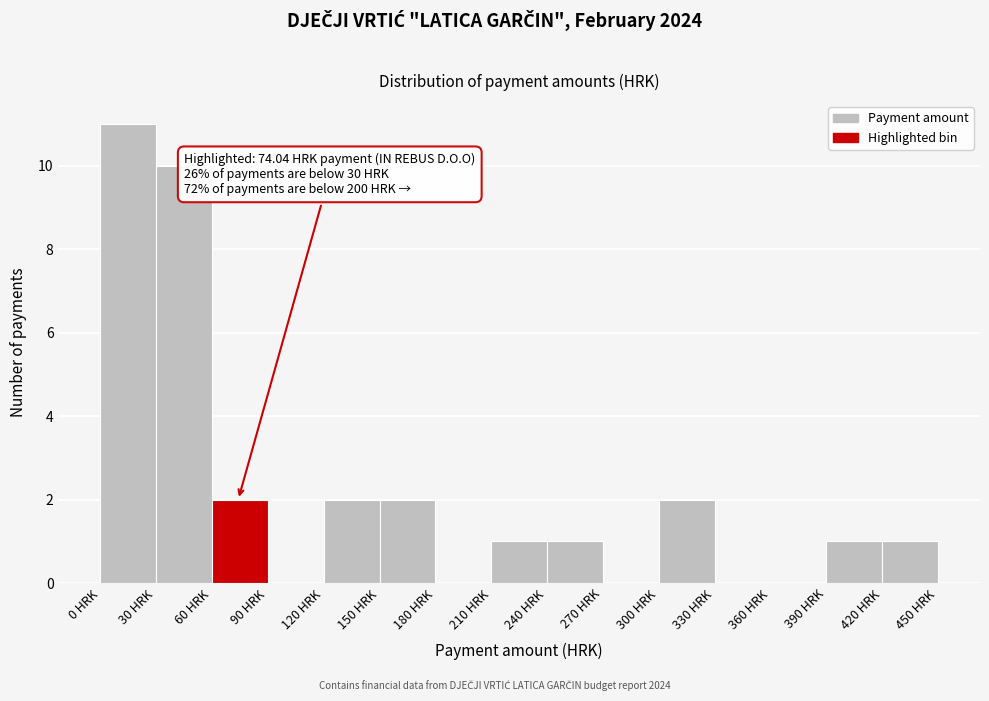

Over which range of the x-axis is the bar tallest?

0 to 30